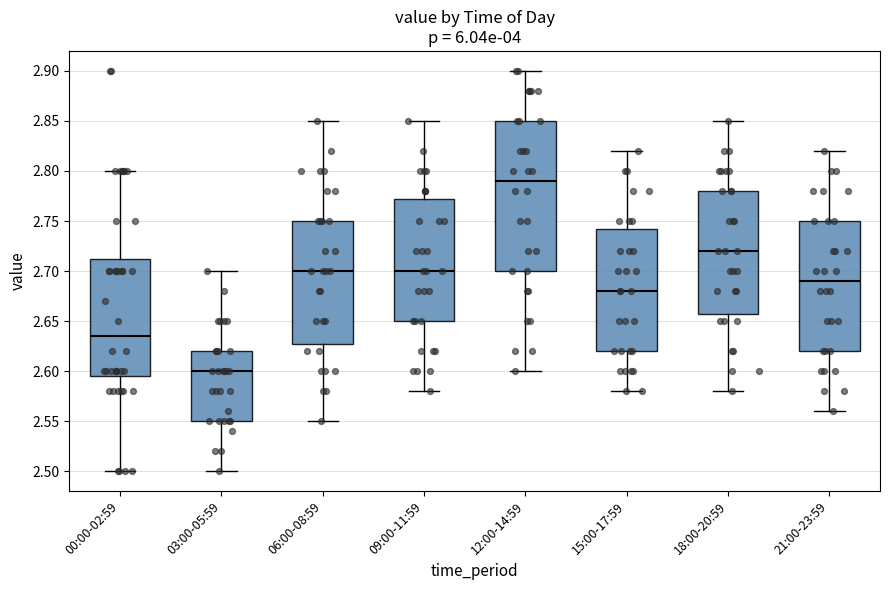

Comparing the boxes themselves (not the whiskers), which one is the tallest?

12:00-14:59